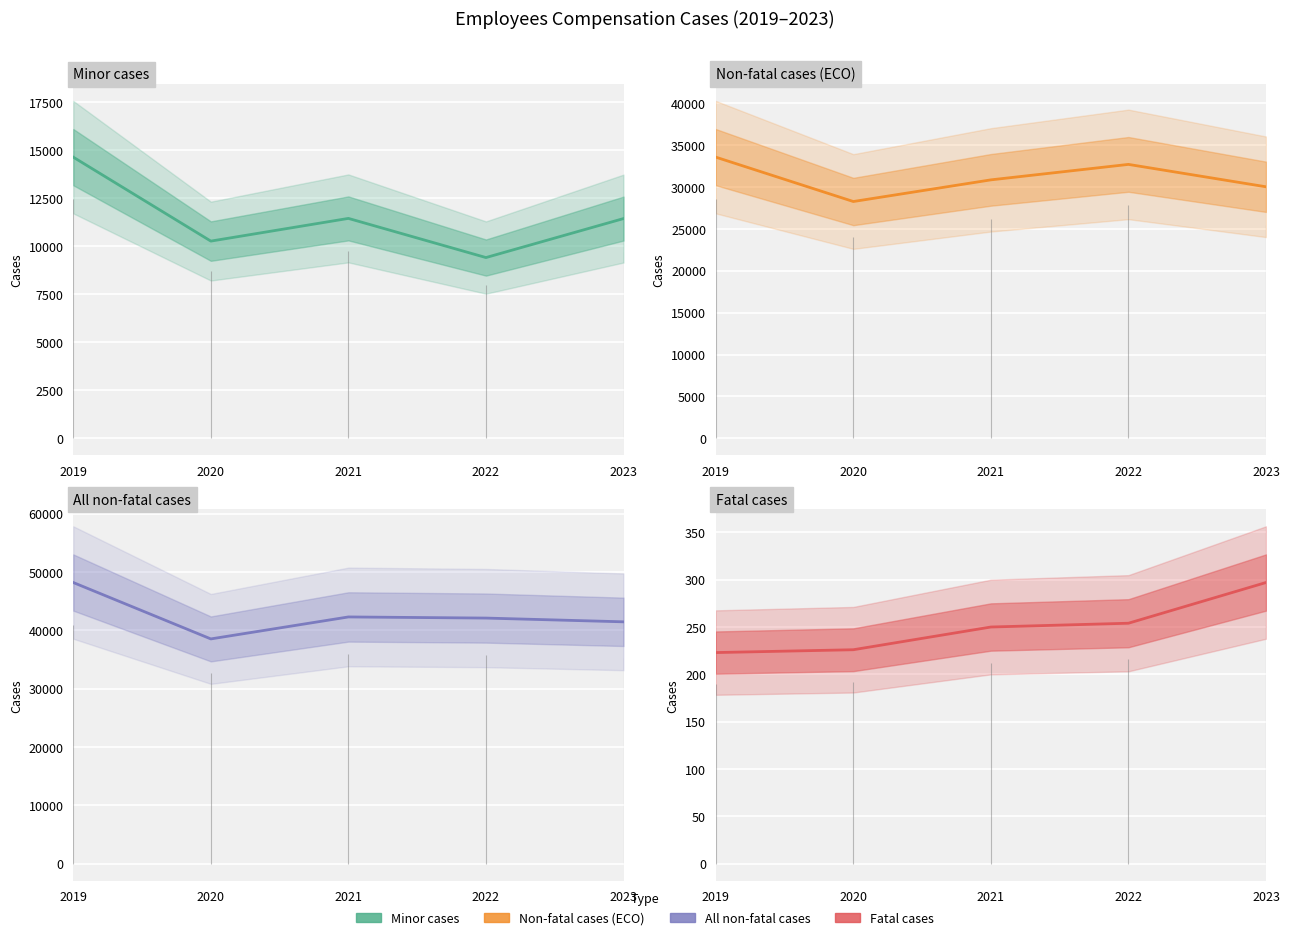

Rank the series at 2019 from lowest to highest value.

Fatal cases, Minor cases, Non-fatal cases (ECO), All non-fatal cases